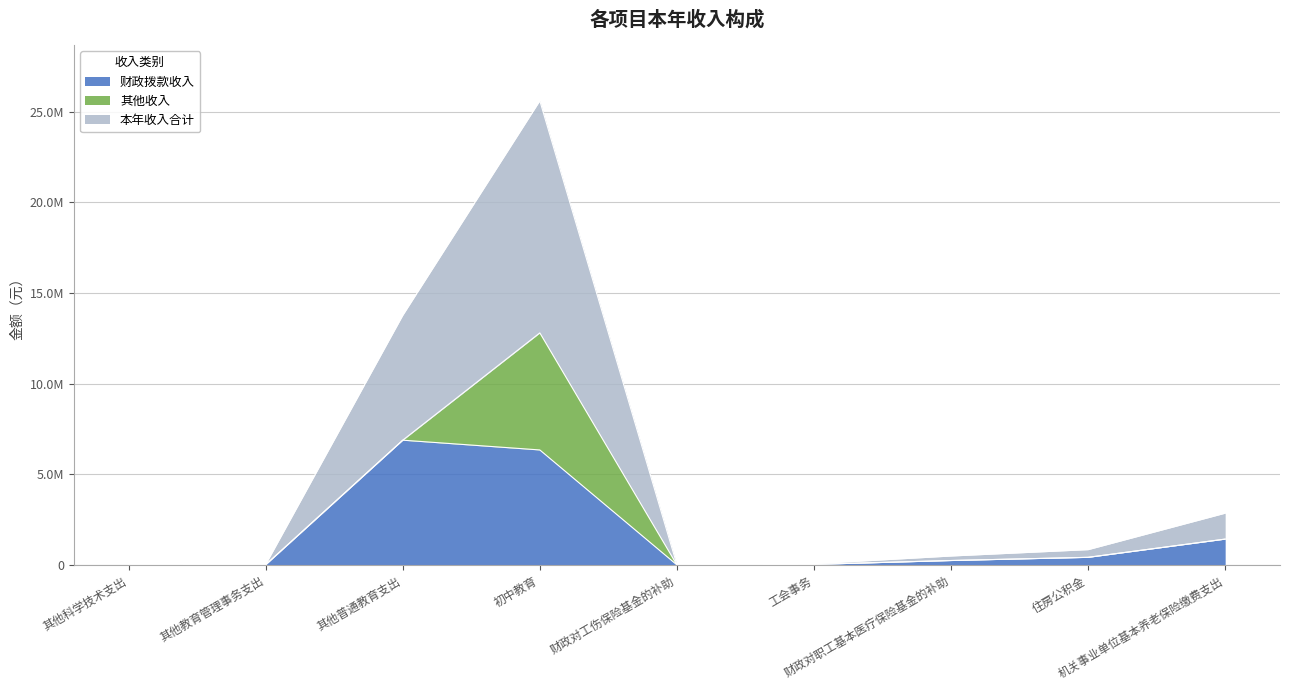

Which series has the largest total across all categories?

本年收入合计